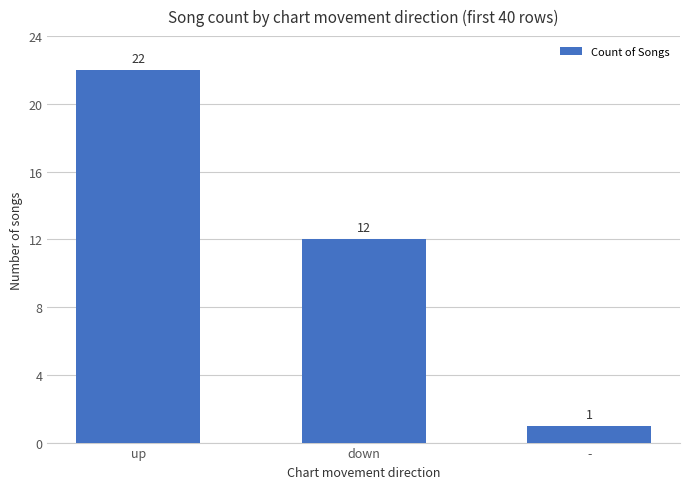

Between up and down, which is larger?

up